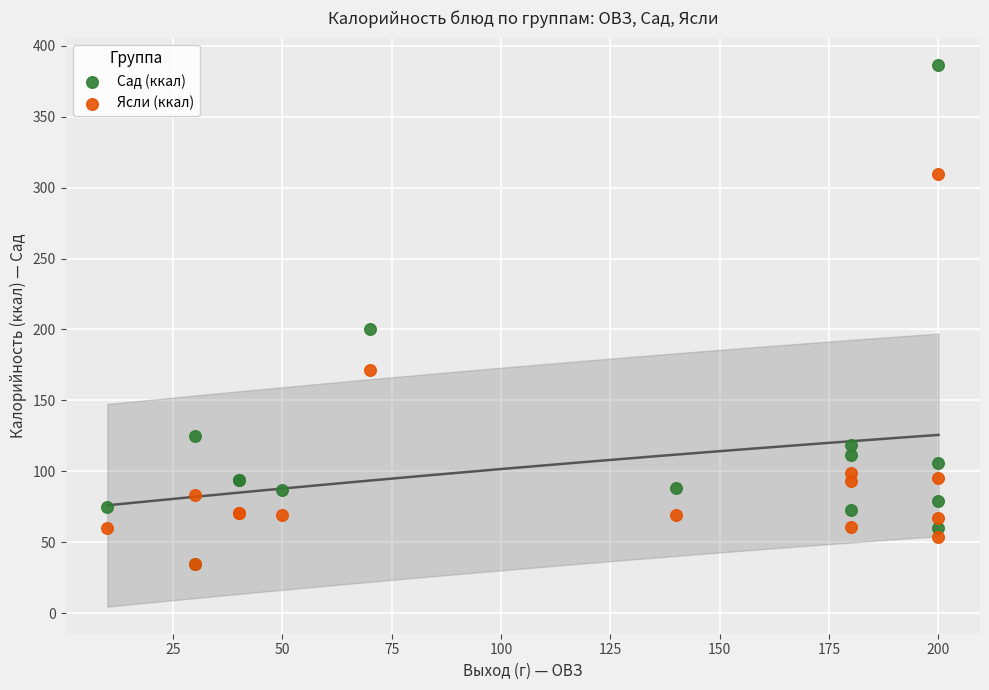

Which series has the largest Y range (max minus min)?

Сад (ккал)